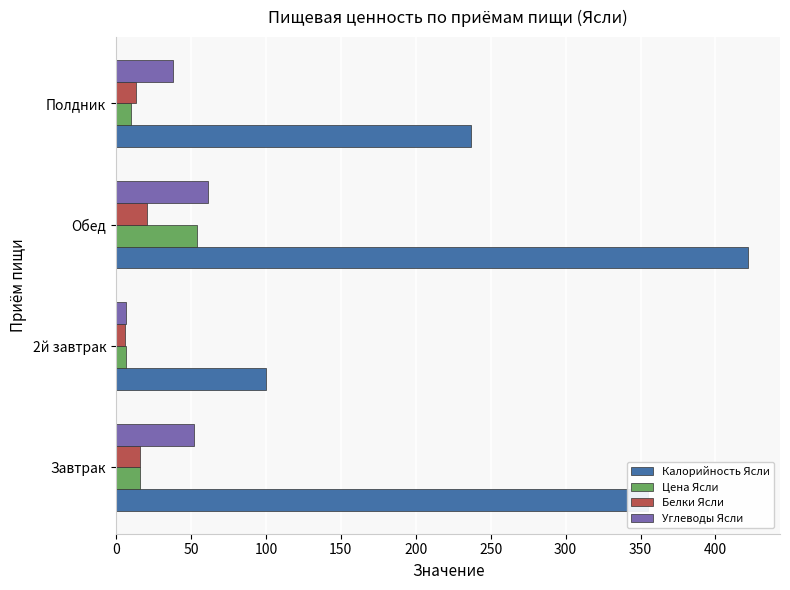

What is the spread (max minus min) of values at Обед?

401.5